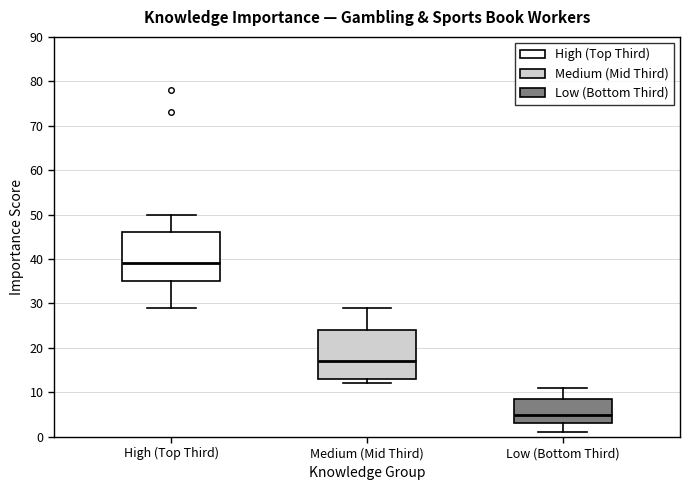

Where does the upper whisker of the box for Low (Bottom Third) end on the y-axis? The values are not printed on the chart, so give them approximately, as read against the axis.

11